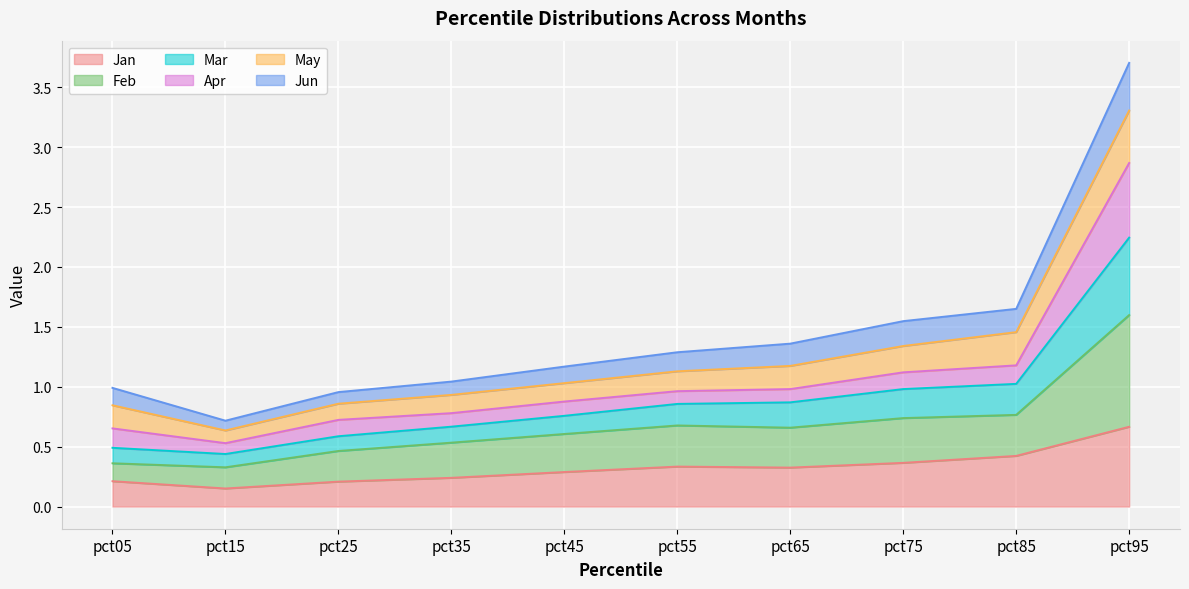

What is the highest value of the Jan series?

0.7